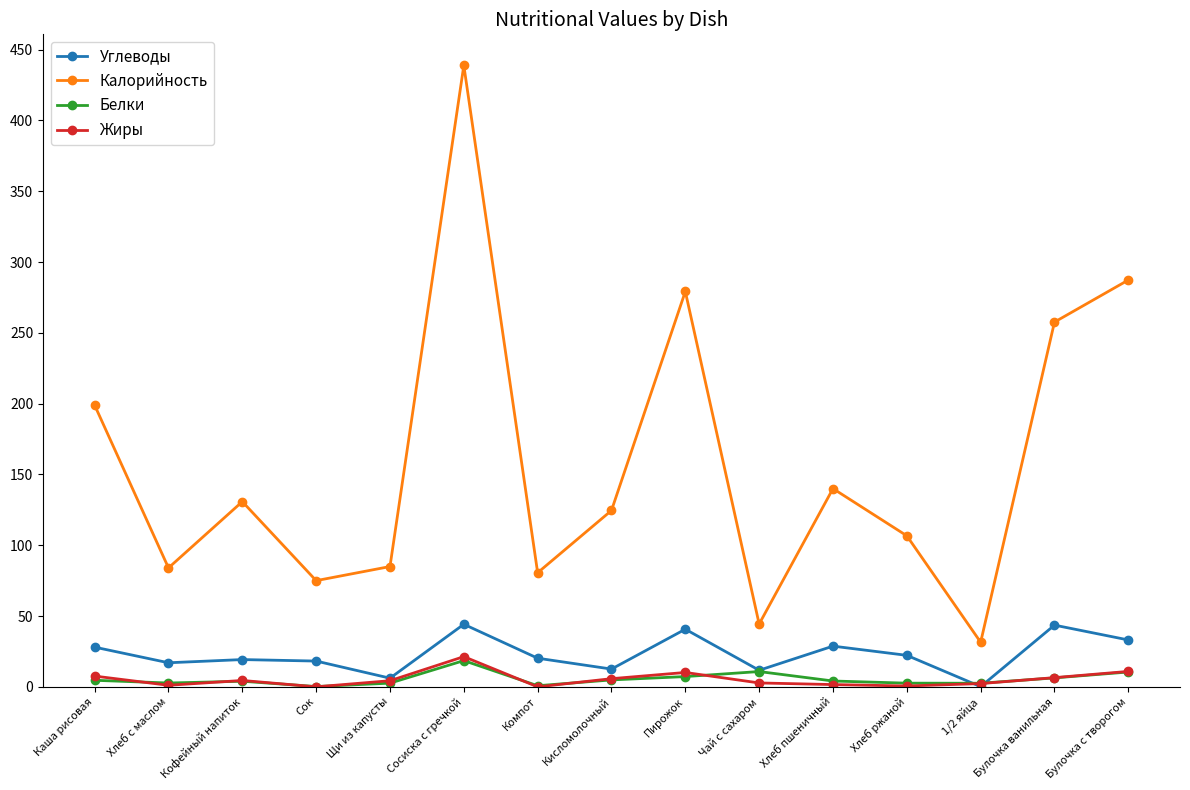

What is the difference between the maximum and minimum values in the Углеводы series?

44.0